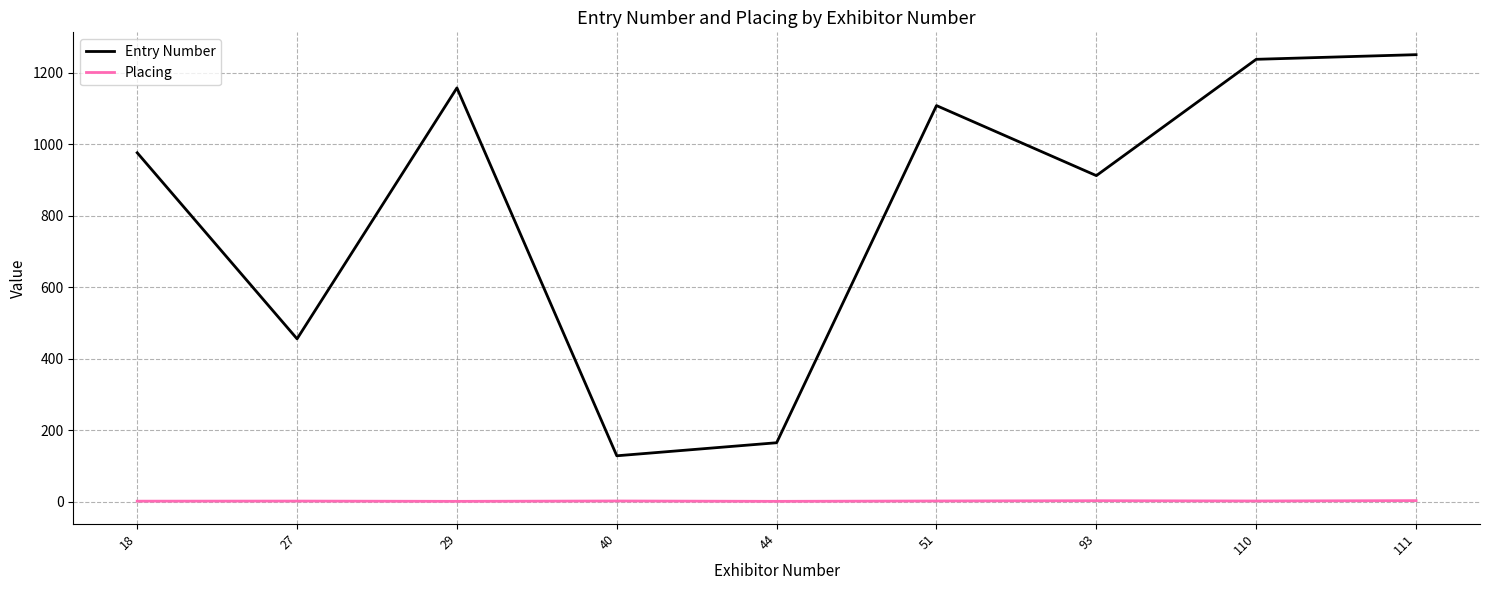

Which label corresponds to the largest value in the chart?

111